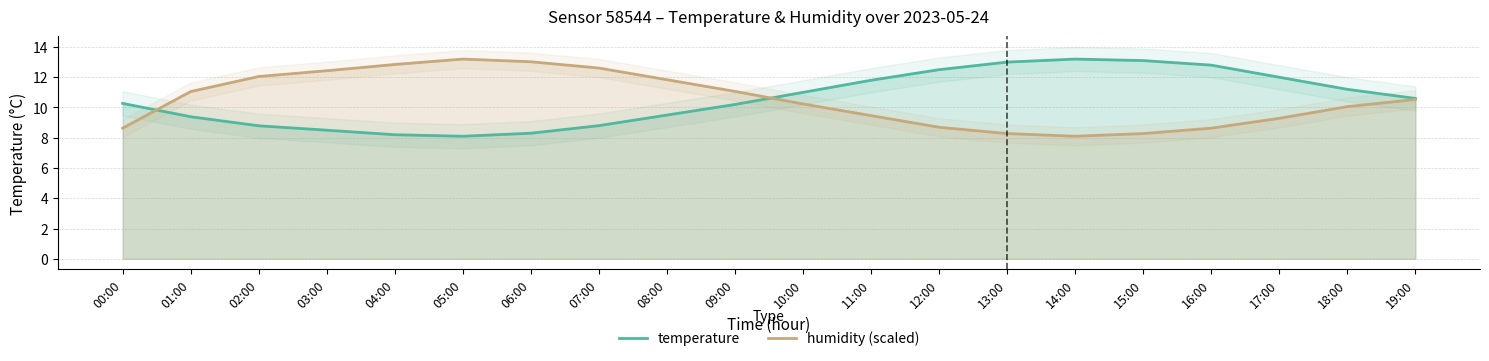

Which category has the highest value in the humidity (scaled) series?

05:00